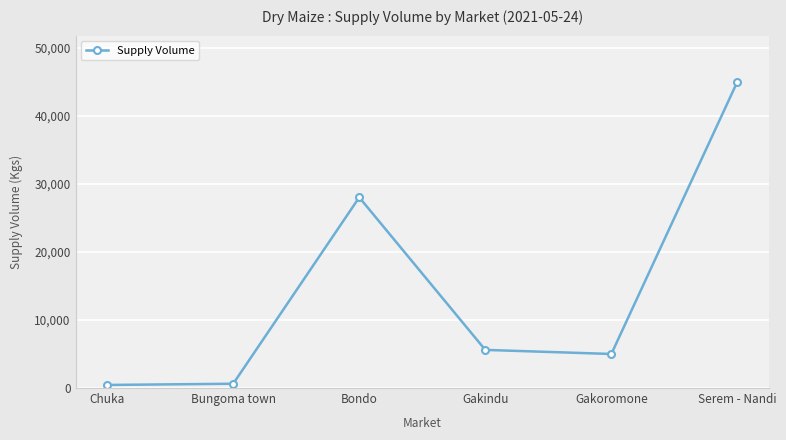

True or false: the data has more than 2 interior local peaks.

False